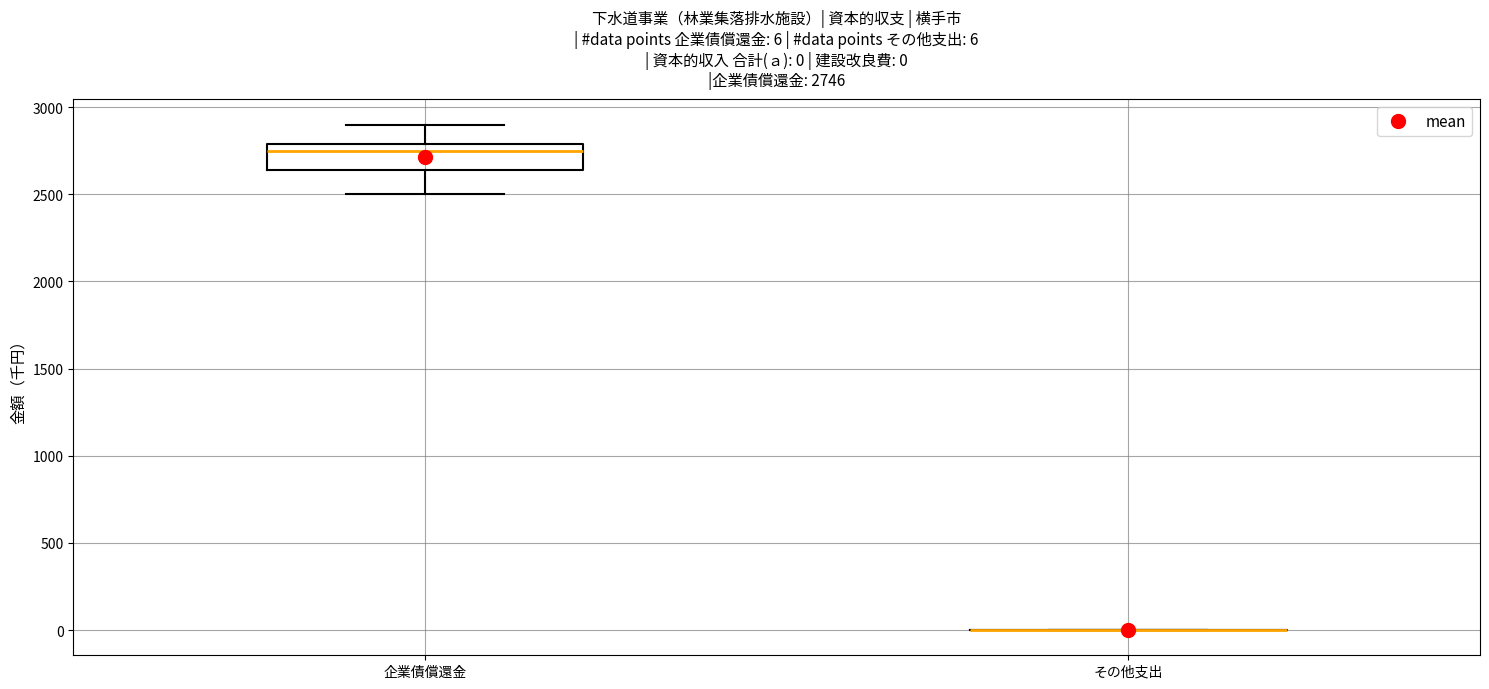

Which box is the tallest, from its lower edge to its upper edge?

企業債償還金